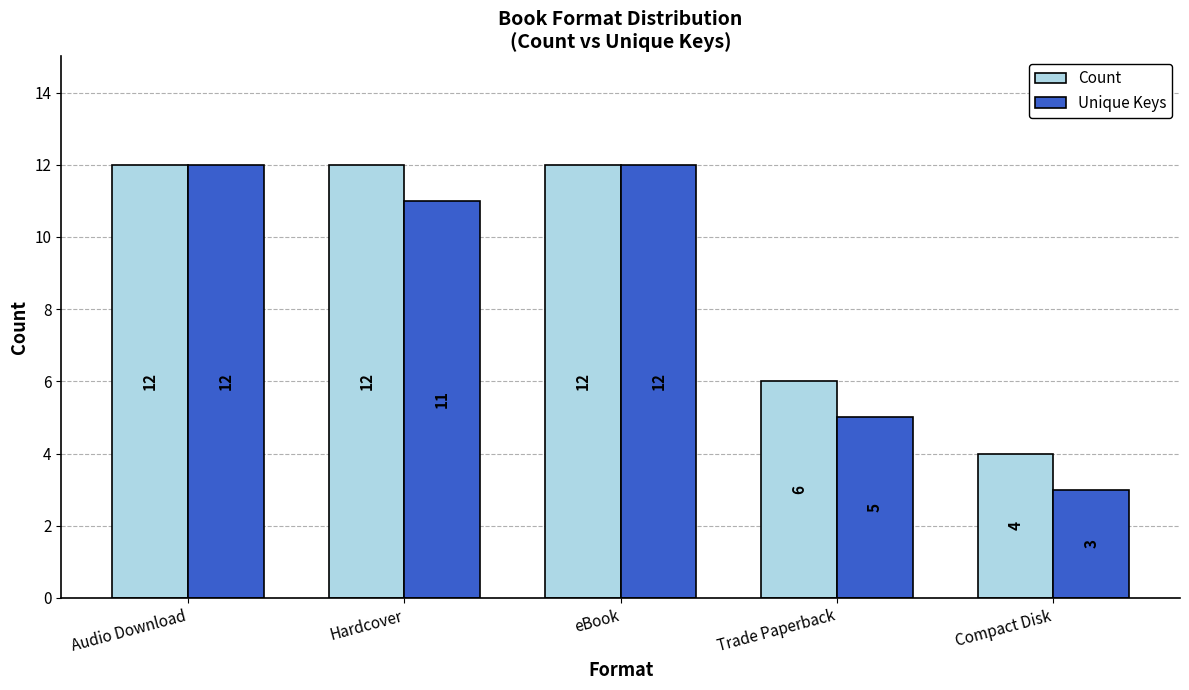

How many categories are shown in the chart?

5